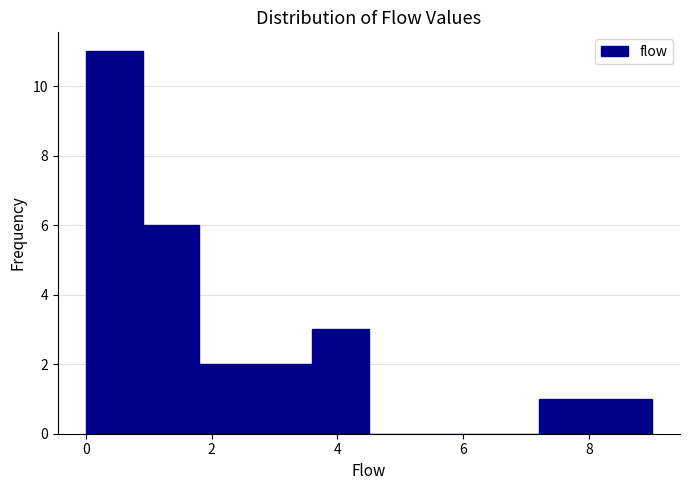

Reading left to right, list every bar in this chart as the range it spans on the x-axis followed by its height. Neither the bar edges nor the heights are printed on the chart, so give them approximately, as read against the axes.

0.0 to 0.9: 11
0.9 to 1.8: 6
1.8 to 2.7: 2
2.7 to 3.6: 2
3.6 to 4.5: 3
4.5 to 5.4: 0
5.4 to 6.3: 0
6.3 to 7.2: 0
7.2 to 8.1: 1
8.1 to 9.0: 1